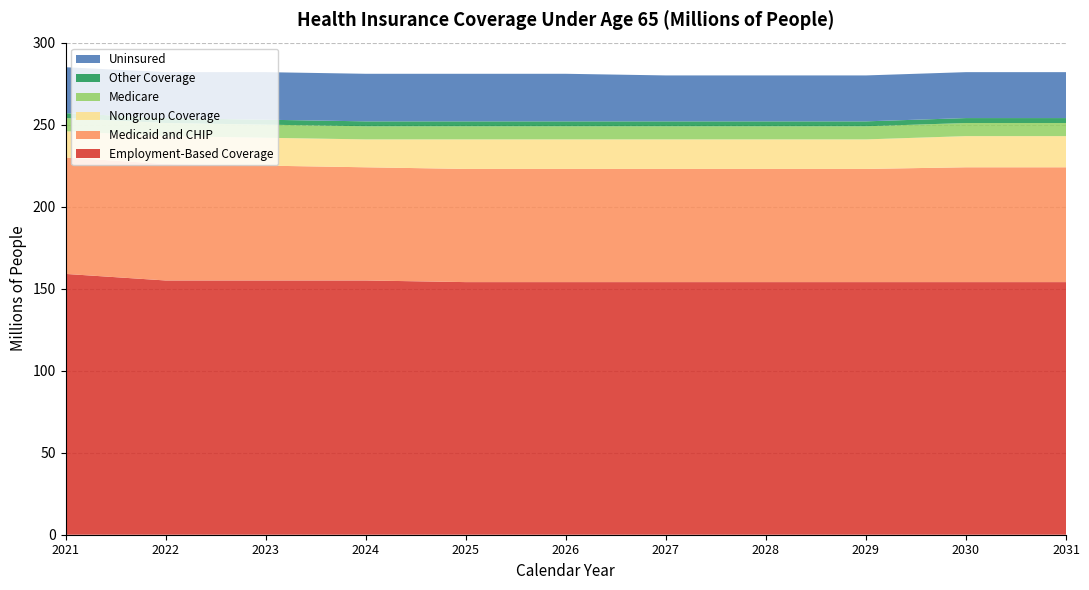

Reading left to right, list all the values displayed in this chart.

Employment-Based Coverage: 2021=159	2022=155	2023=155	2024=155	2025=154	2026=154	2027=154	2028=154	2029=154	2030=154	2031=154
Medicaid and CHIP: 2021=71	2022=71	2023=70	2024=69	2025=69	2026=69	2027=69	2028=69	2029=69	2030=70	2031=70
Nongroup Coverage: 2021=16	2022=17	2023=17	2024=17	2025=18	2026=18	2027=18	2028=18	2029=18	2030=19	2031=19
Medicare: 2021=8	2022=8	2023=8	2024=8	2025=8	2026=8	2027=8	2028=8	2029=8	2030=8	2031=8
Other Coverage: 2021=3	2022=3	2023=3	2024=3	2025=3	2026=3	2027=3	2028=3	2029=3	2030=3	2031=3
Uninsured: 2021=28	2022=28	2023=29	2024=29	2025=29	2026=29	2027=28	2028=28	2029=28	2030=28	2031=28